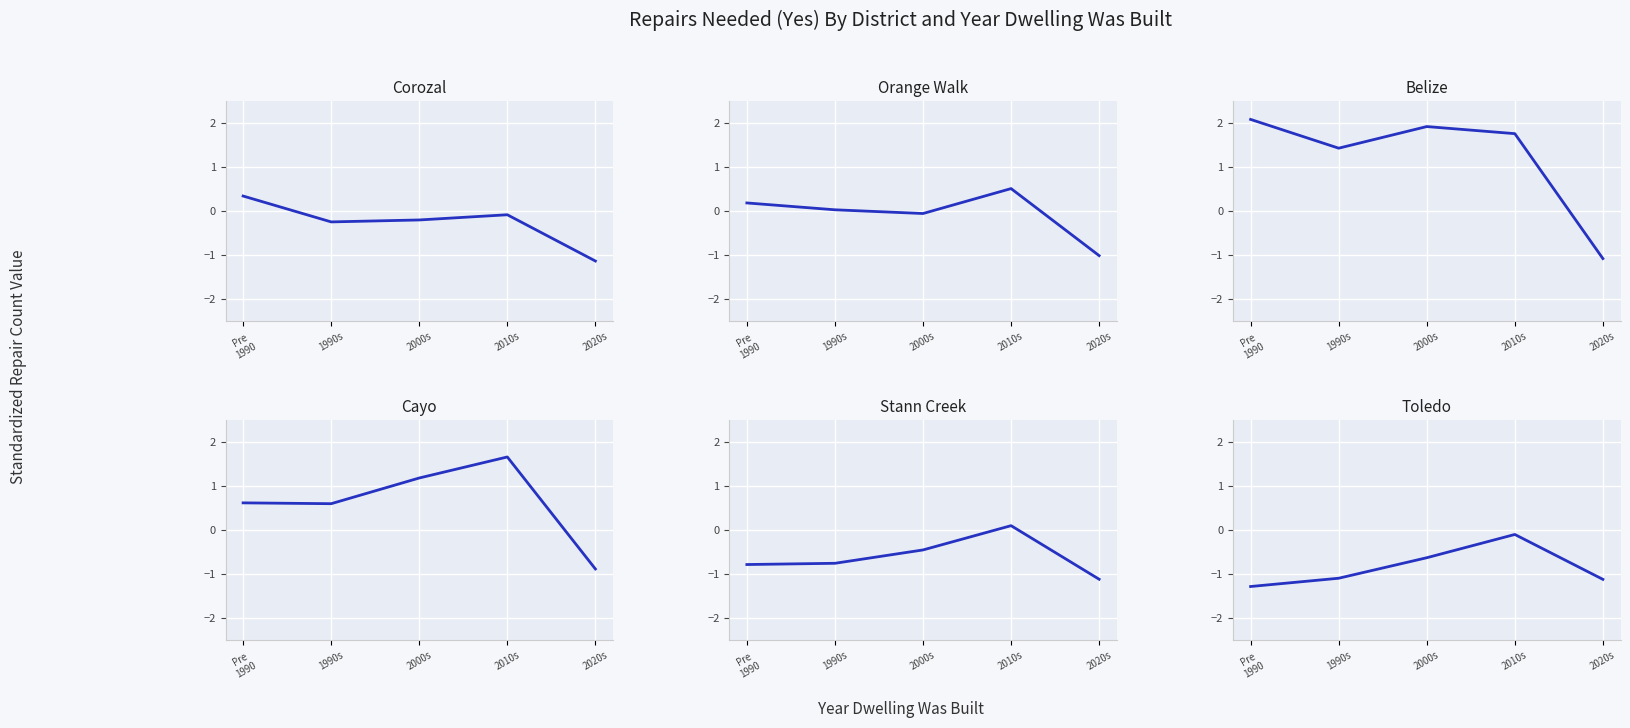

How many values in Stann Creek are above zero?

1